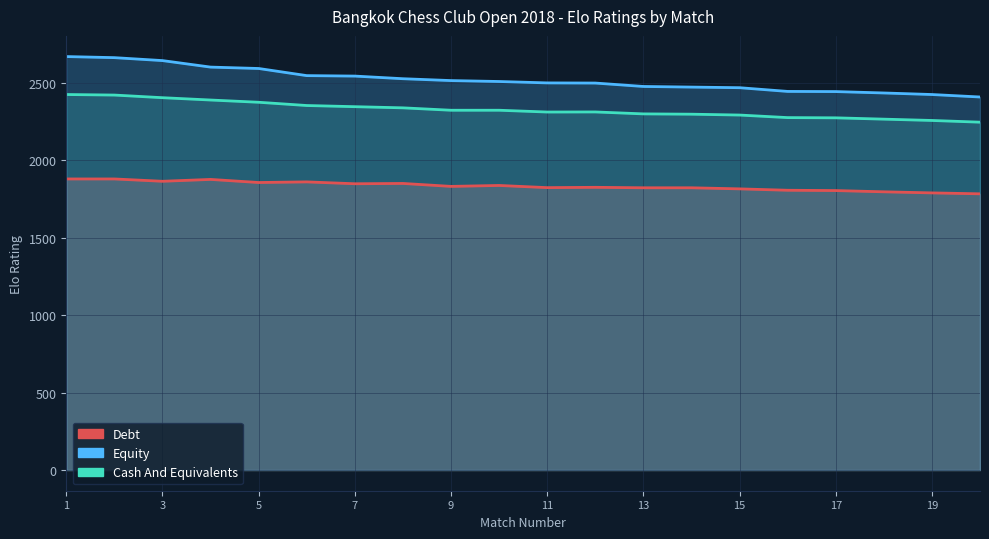

What is the minimum value shown in the chart?

1783.0